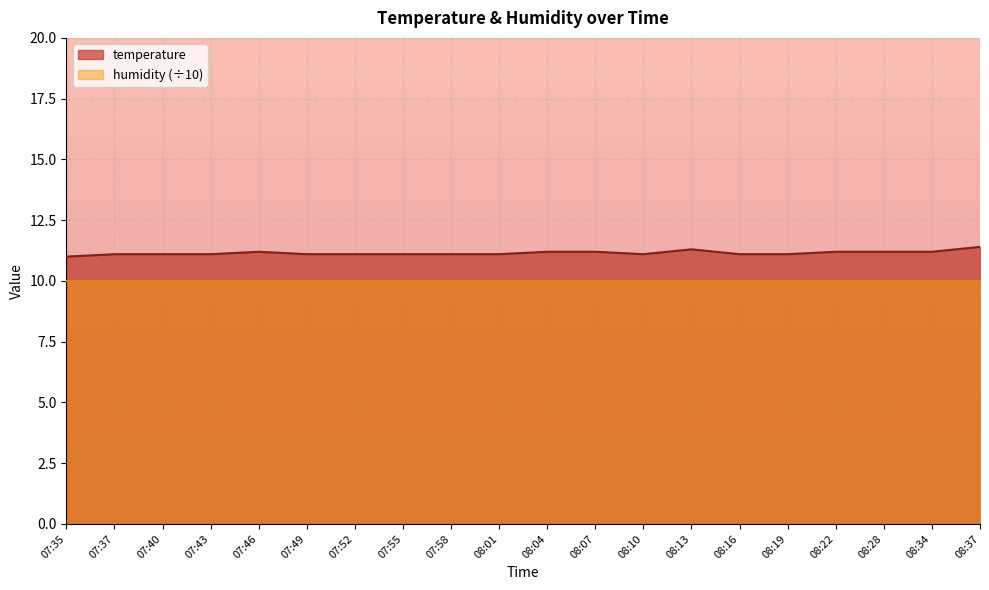

What is the change in value from 08:34 to 08:37?

+0.2